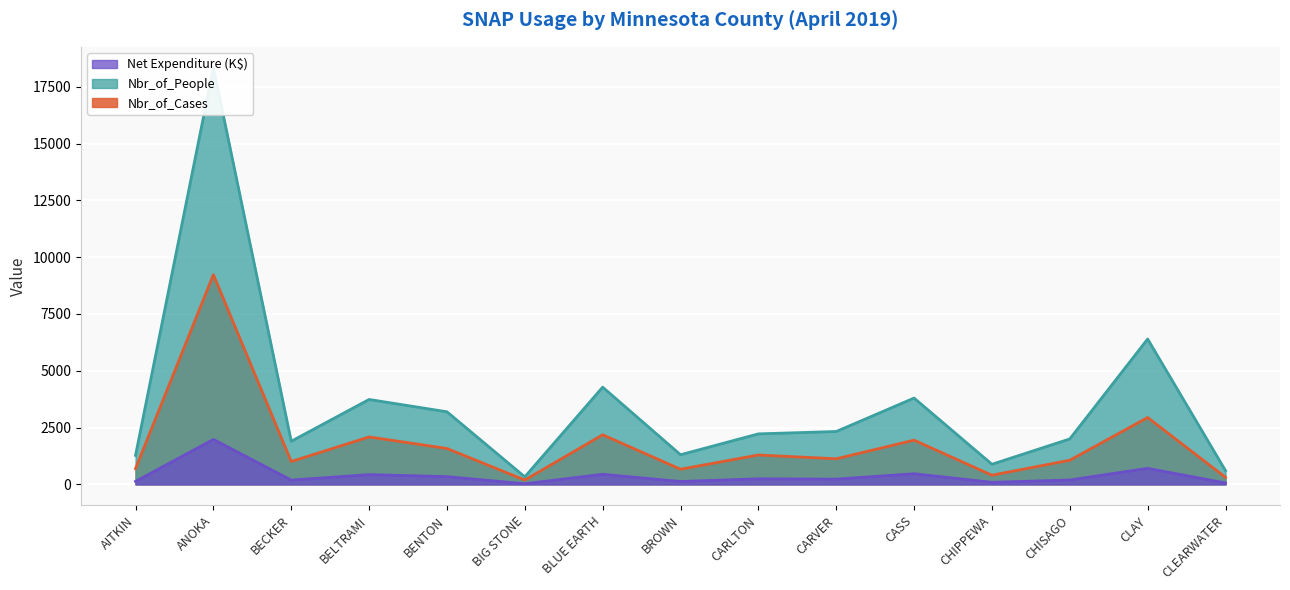

The value of Net_Expenditure at BECKER is 188.8. True or false?

True